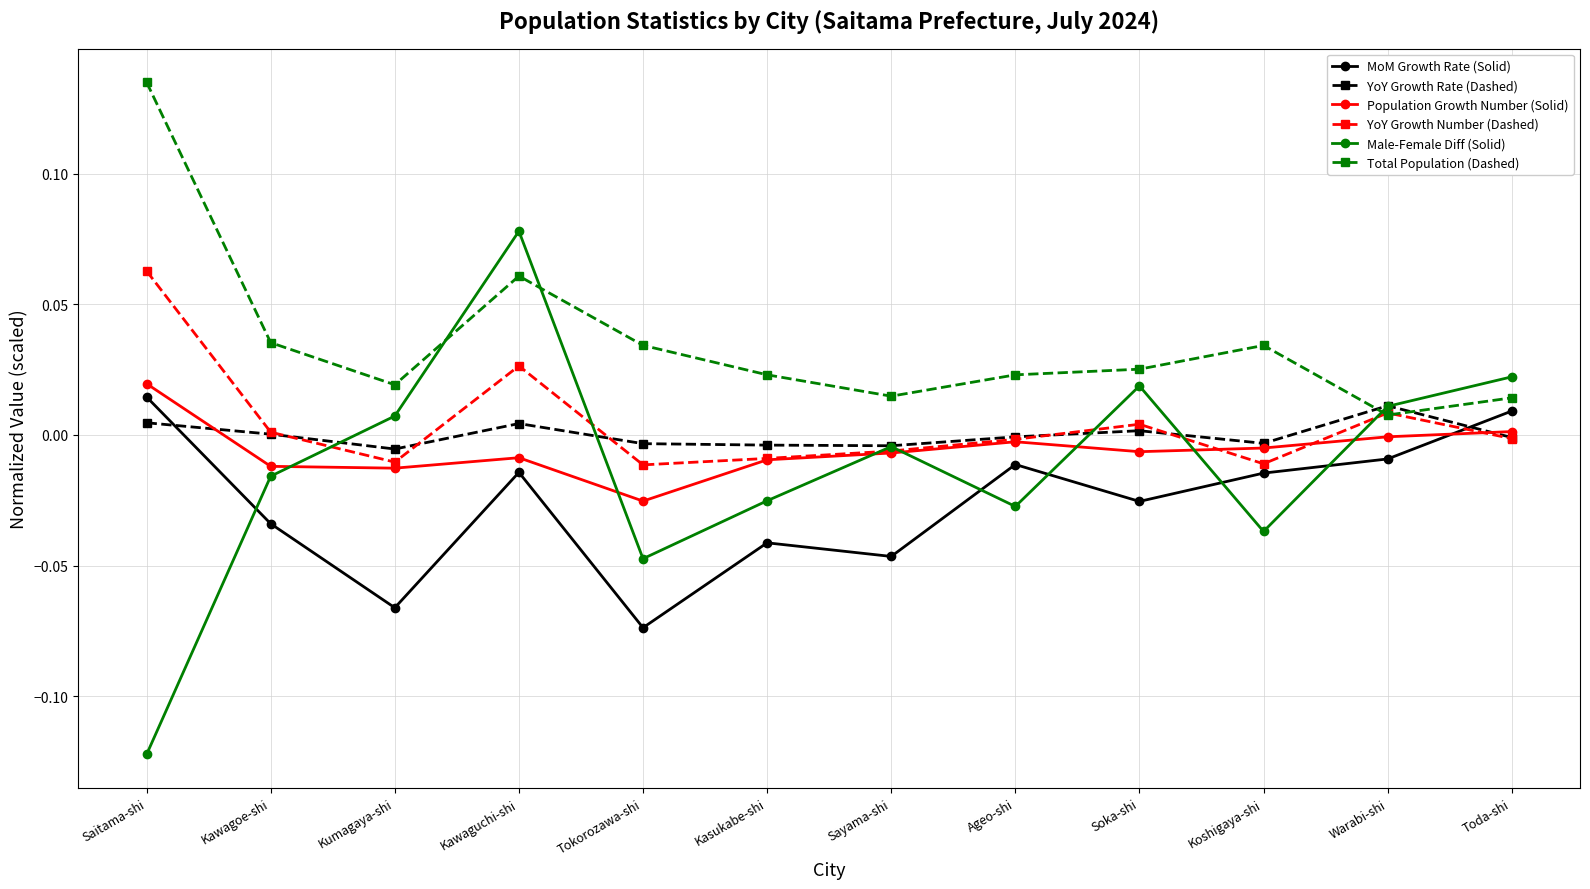

Is it true that Population Growth Number (Solid) equals -0.0 at Ageo-shi?

True